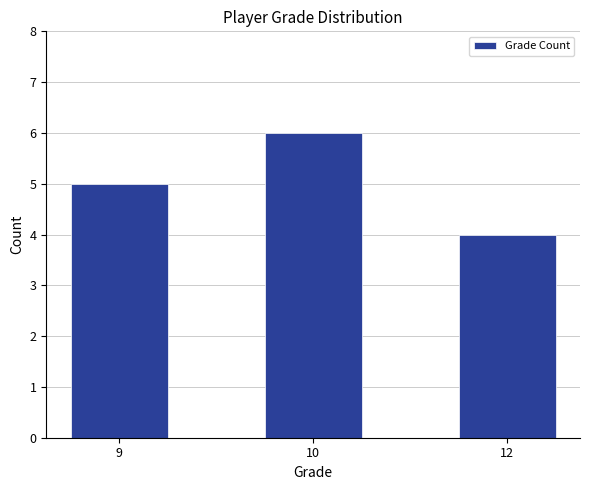

Are the bars horizontal?

No